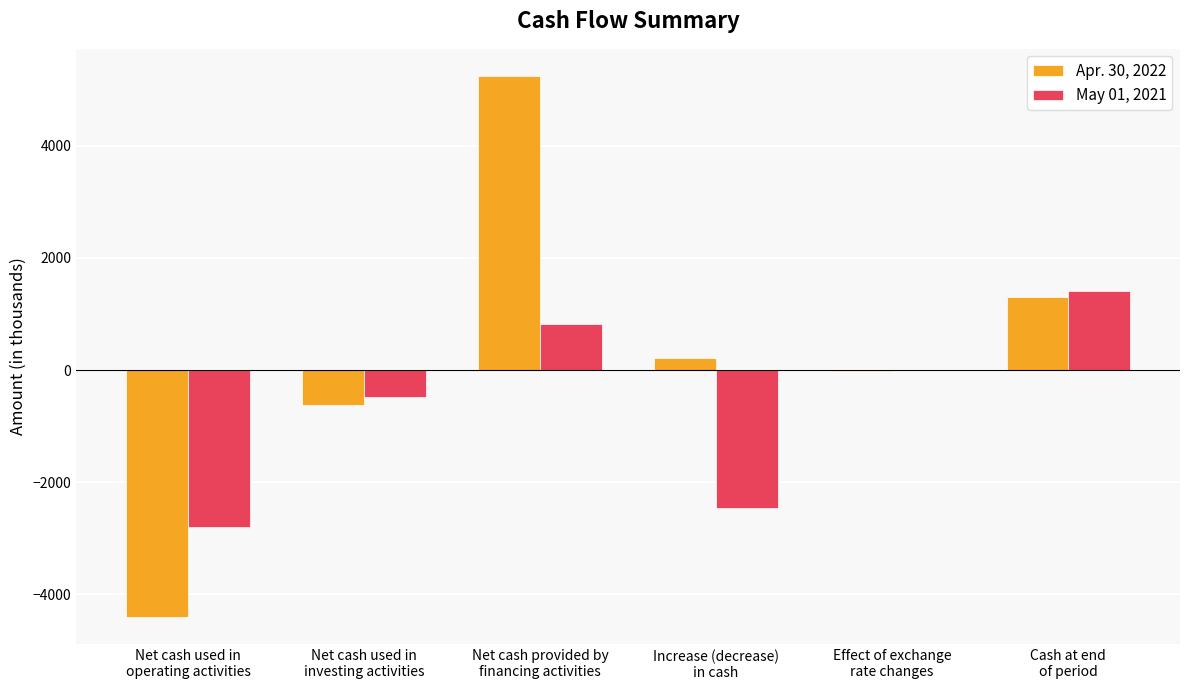

Count the number of data series in this chart.

2